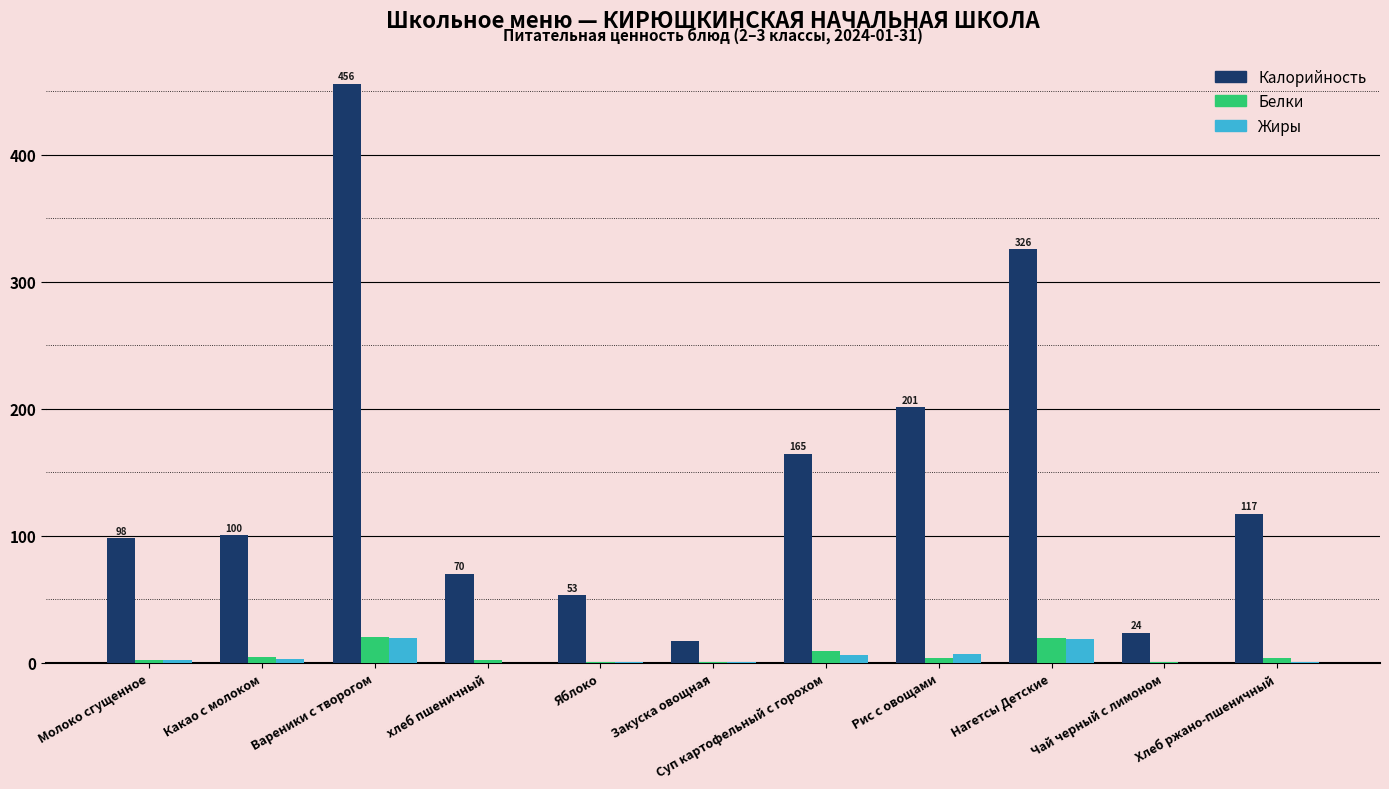

Which series has the largest total across all categories?

Калорийность